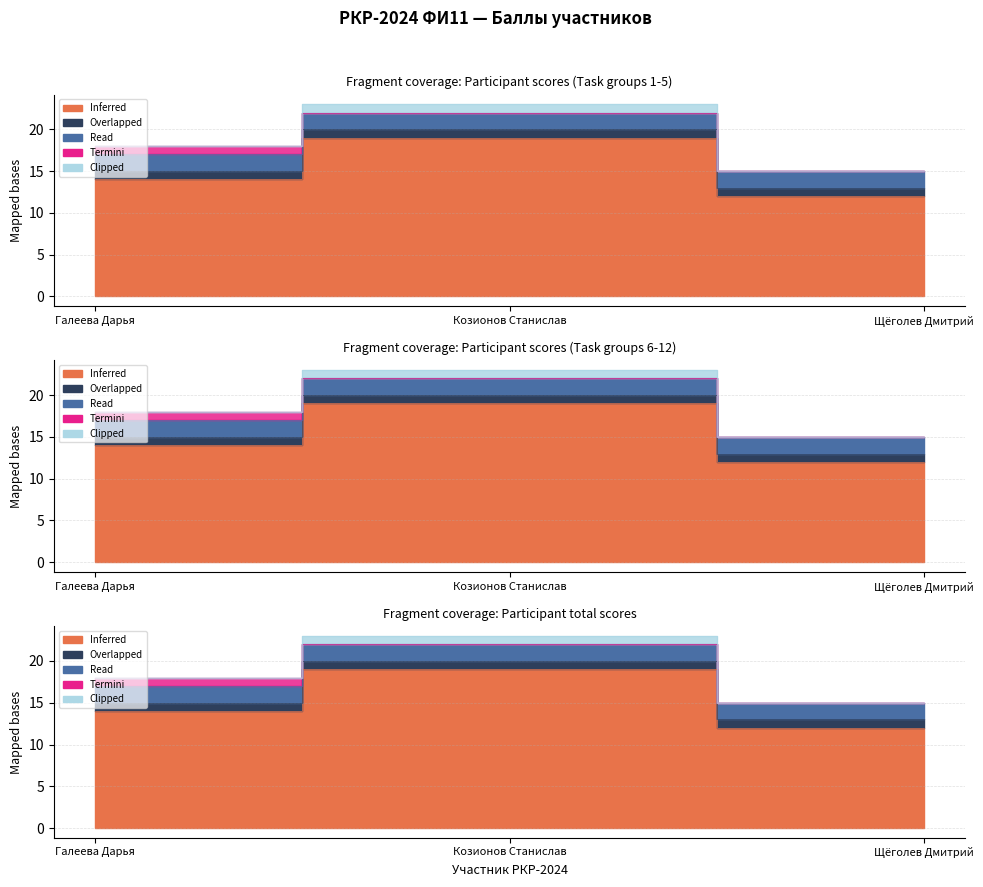

At Галеева Дарья, list the series in order from smallest to largest.

Clipped, Overlapped, Termini, Read, Inferred